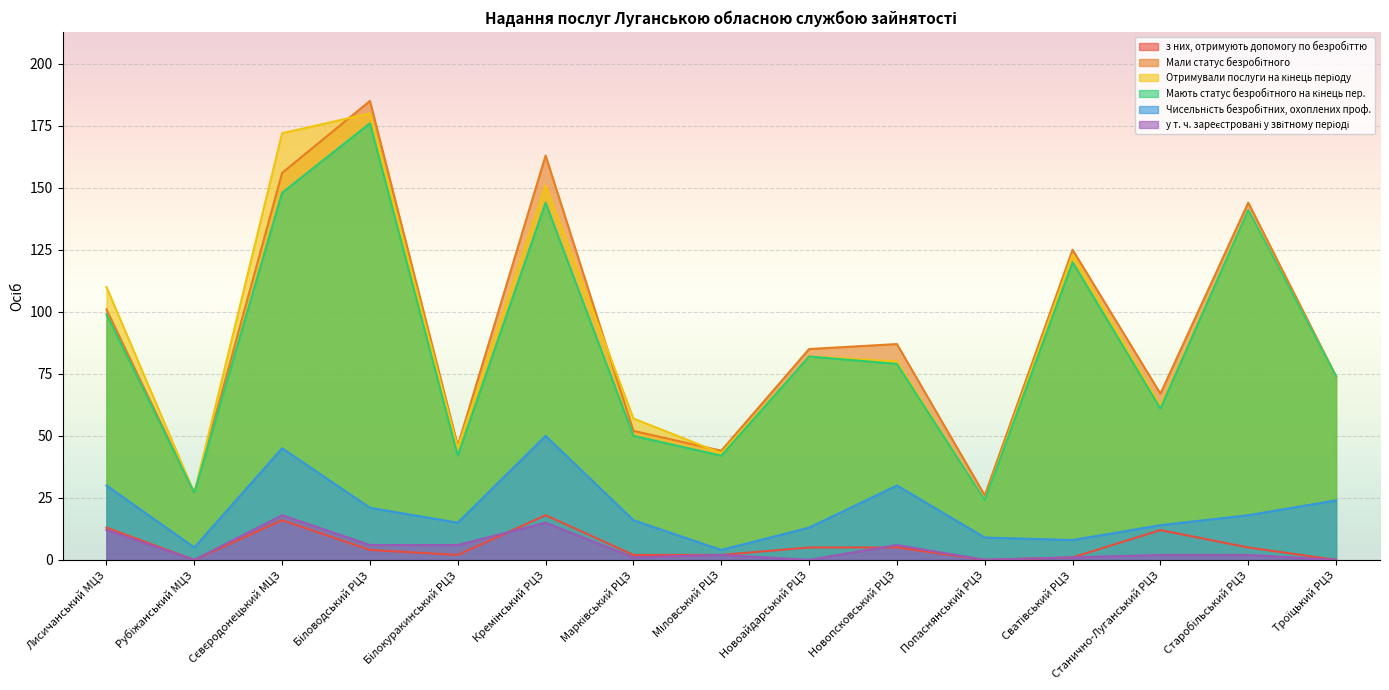

At which category is the sum across all series the highest?

Біловодський РЦЗ